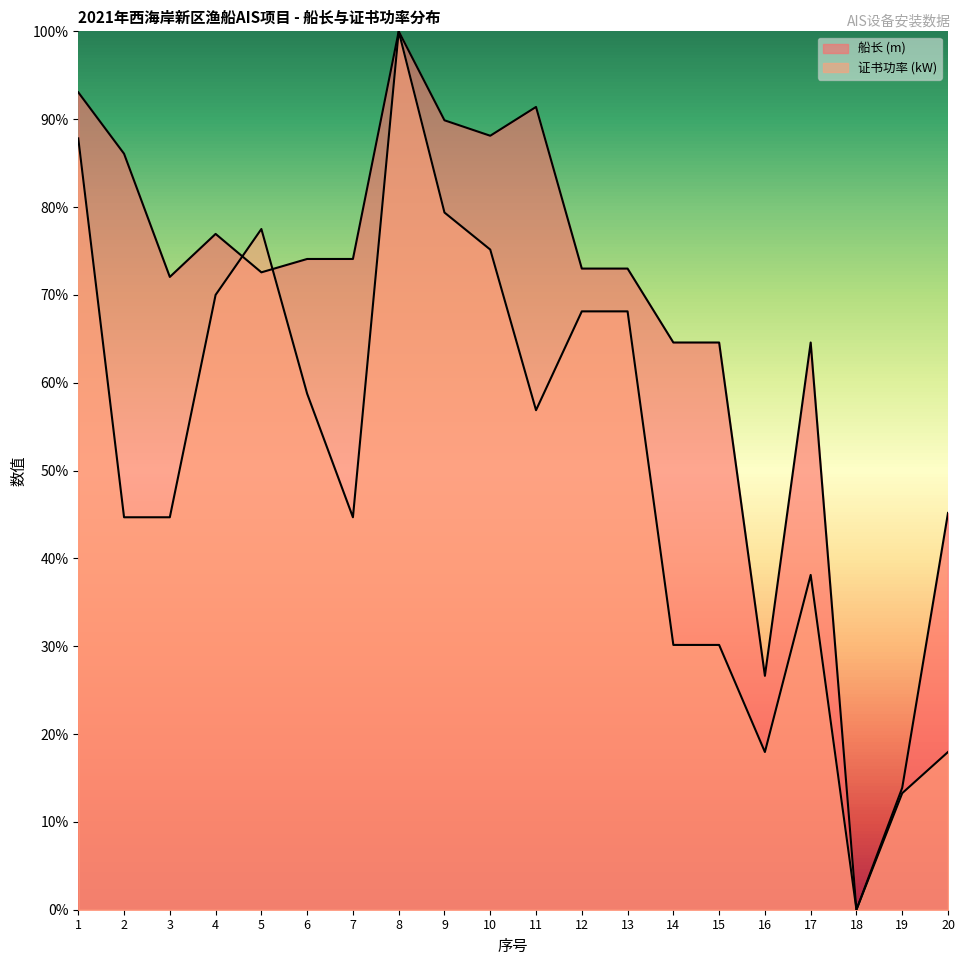

How many categories are shown in the chart?

20